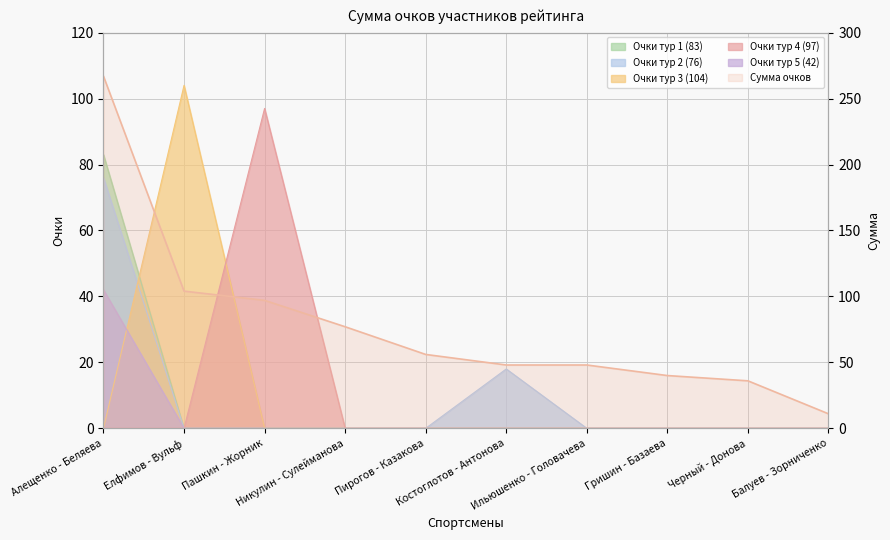

List the labels in order of Очки тур 3 (104) value, smallest first.

Алещенко - Беляева, Пашкин - Жорник, Никулин - Сулейманова, Пирогов - Казакова, Костоглотов - Антонова, Ильюшенко - Головачева, Гришин - Базаева, Черный - Донова, Балуев - Зорниченко, Елфимов - Вульф